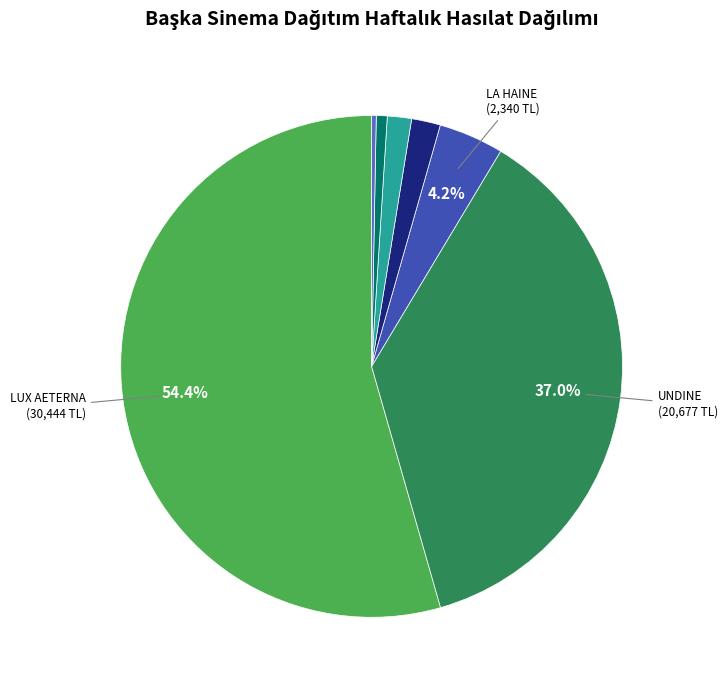

Does any single category account for the majority?

Yes